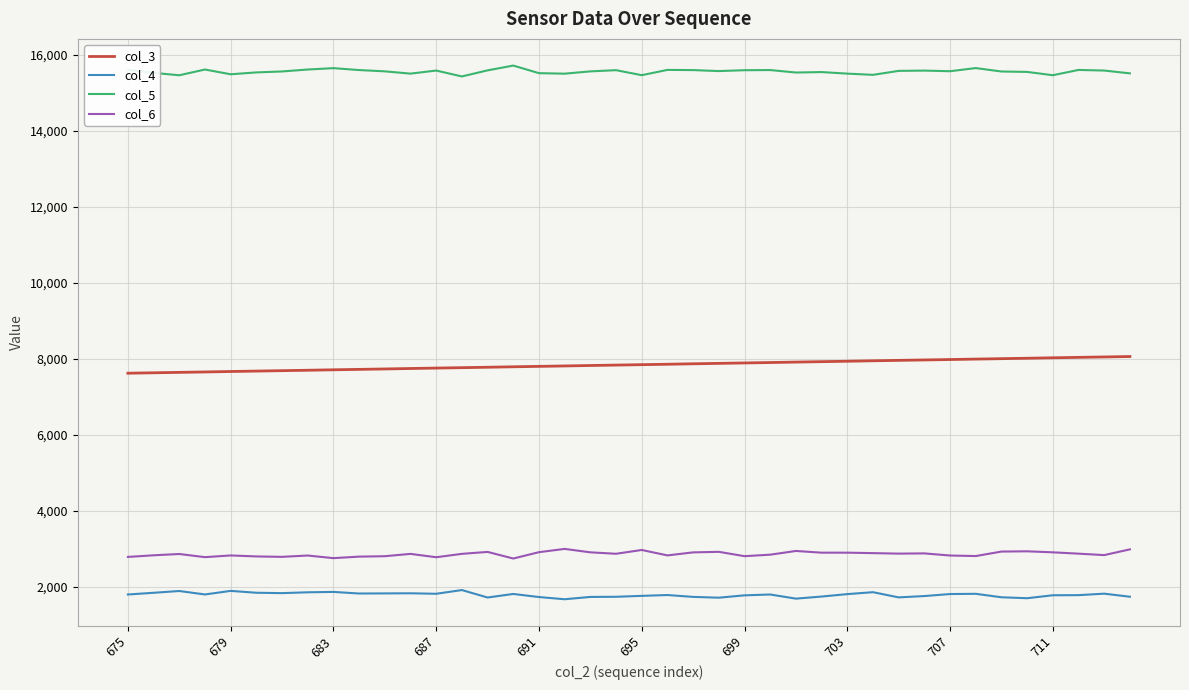

True or false: col_5 and col_3 intersect in this chart.

False